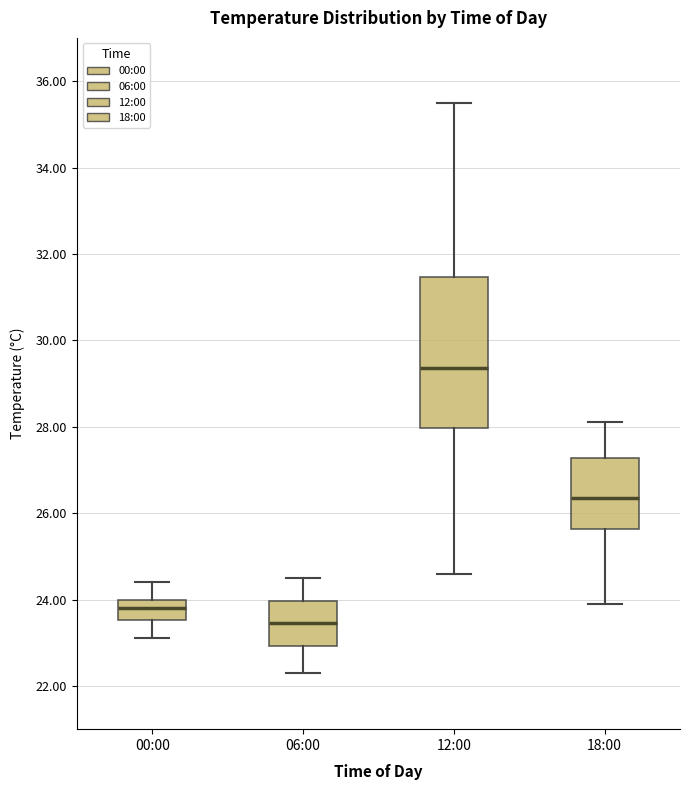

Reading left to right, transcribe this box plot: for each box, give where its median line is, the range the box spans, and where its two whiskers end, as read against the y-axis. The values are not printed on the chart, so give them approximately, as read against the axis.

00:00: median 23.8, box 23.6 to 24.0, whiskers 23.2 to 24.4
06:00: median 23.4, box 23.0 to 24.0, whiskers 22.4 to 24.6
12:00: median 29.4, box 28.0 to 31.4, whiskers 24.6 to 35.6
18:00: median 26.4, box 25.6 to 27.2, whiskers 24.0 to 28.2